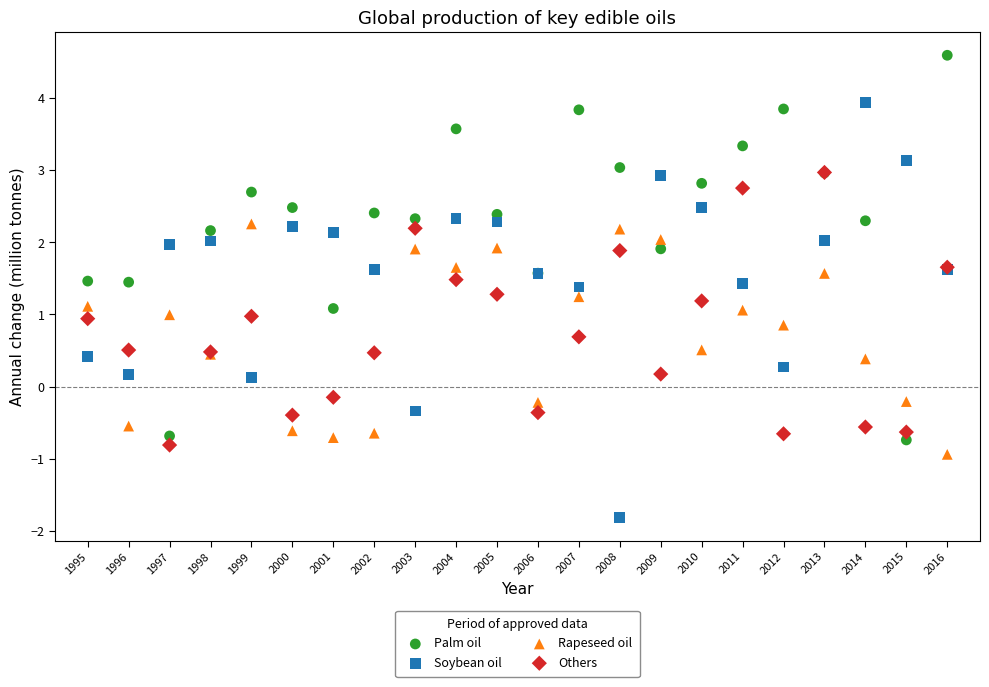

Which series contains the highest Y value?

Palm oil